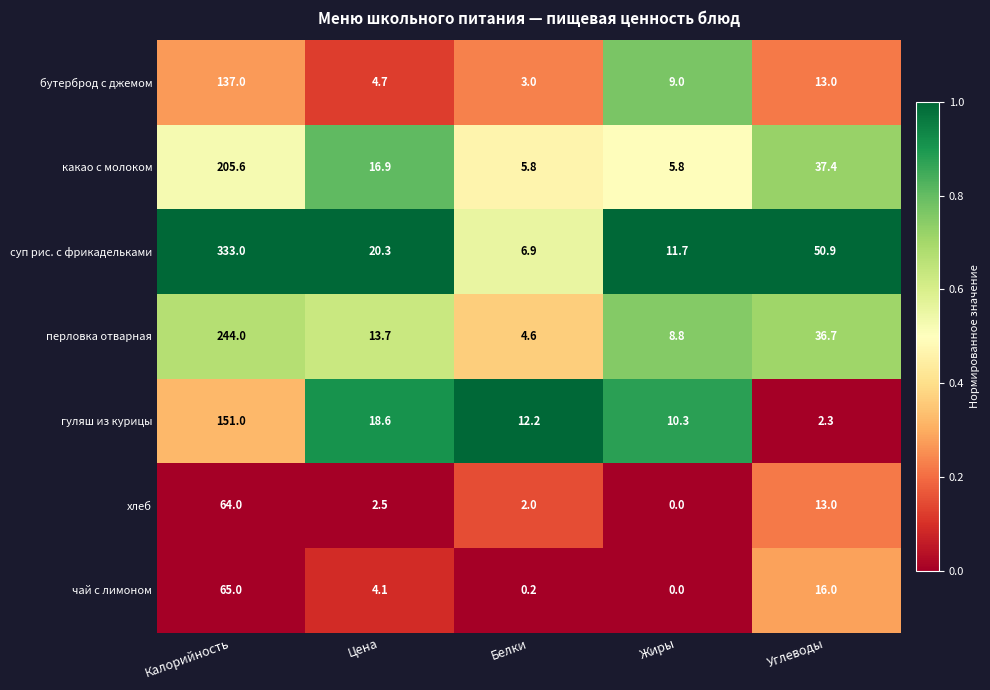

The value of чай с лимоном at Жиры is 0.0. True or false?

True